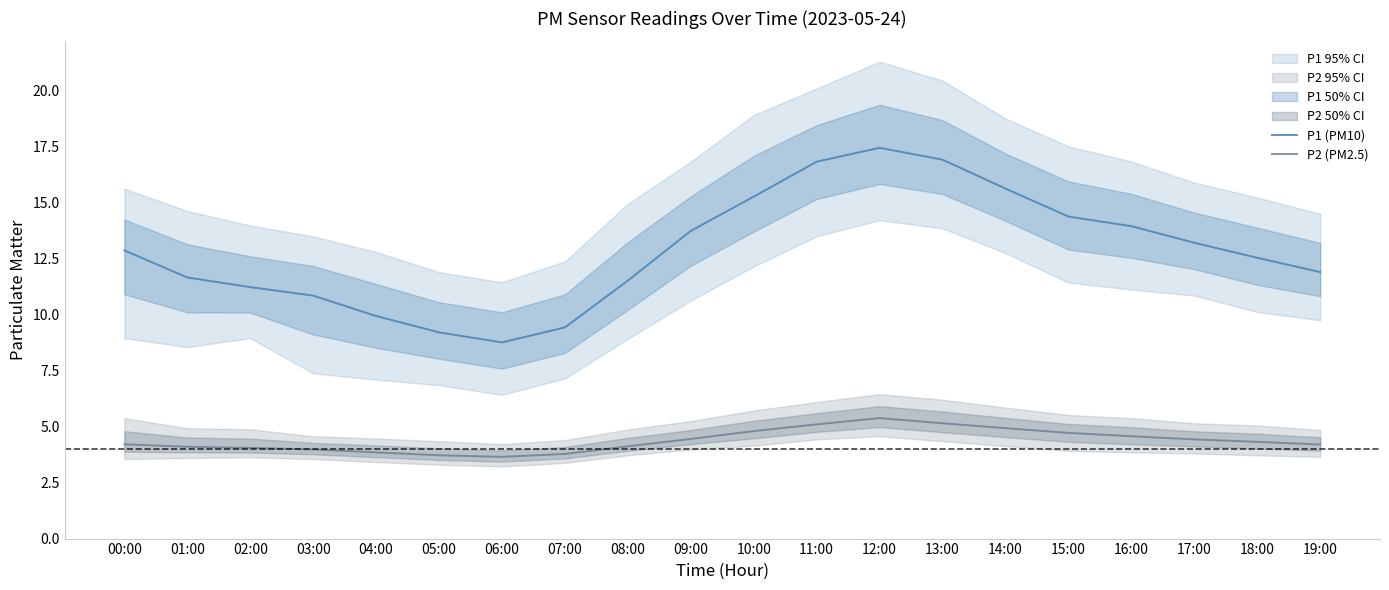

What is the label of the 8th point from the left?

07:00